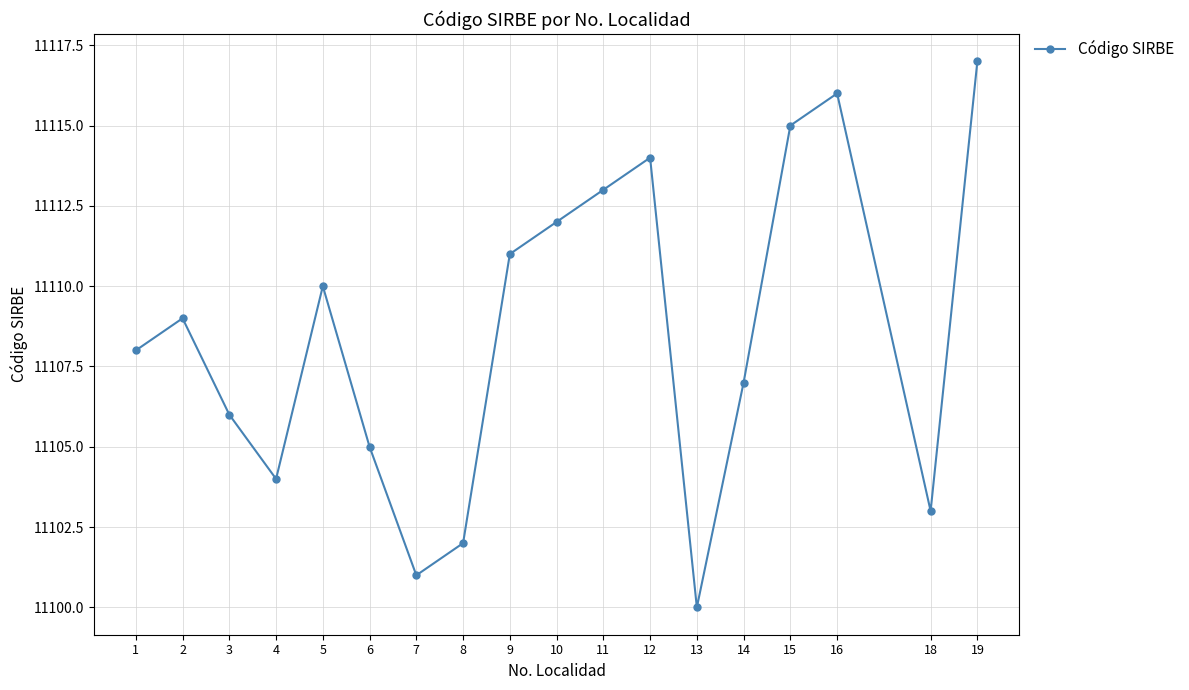

What is the difference between the values at 8 and 13?

2